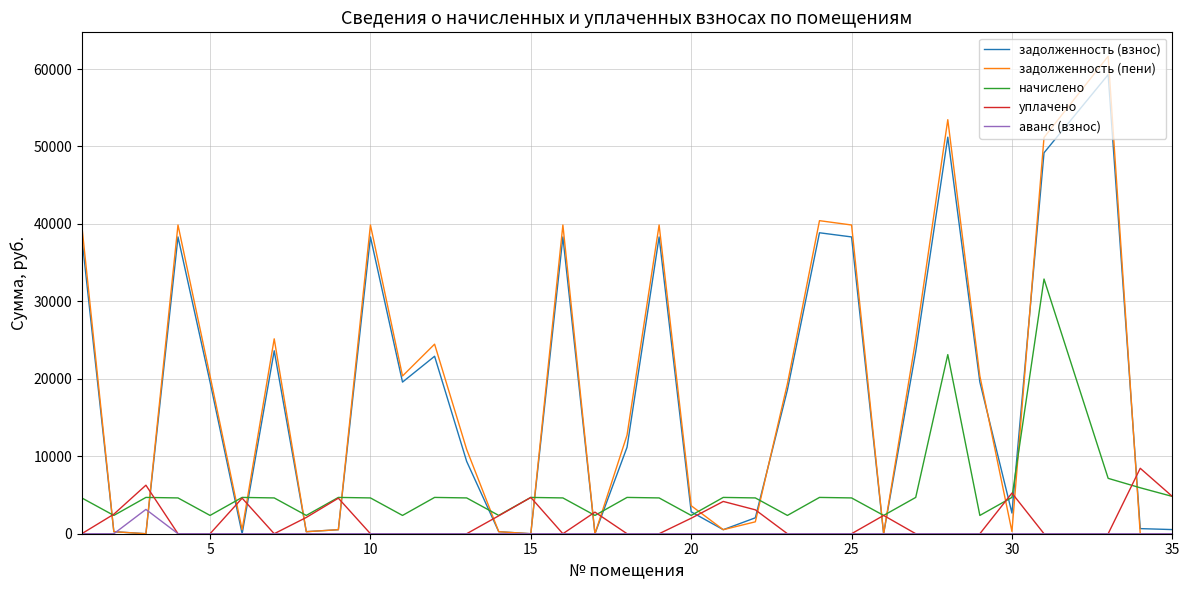

Which series has the largest range (max minus min)?

задолженность (пени)